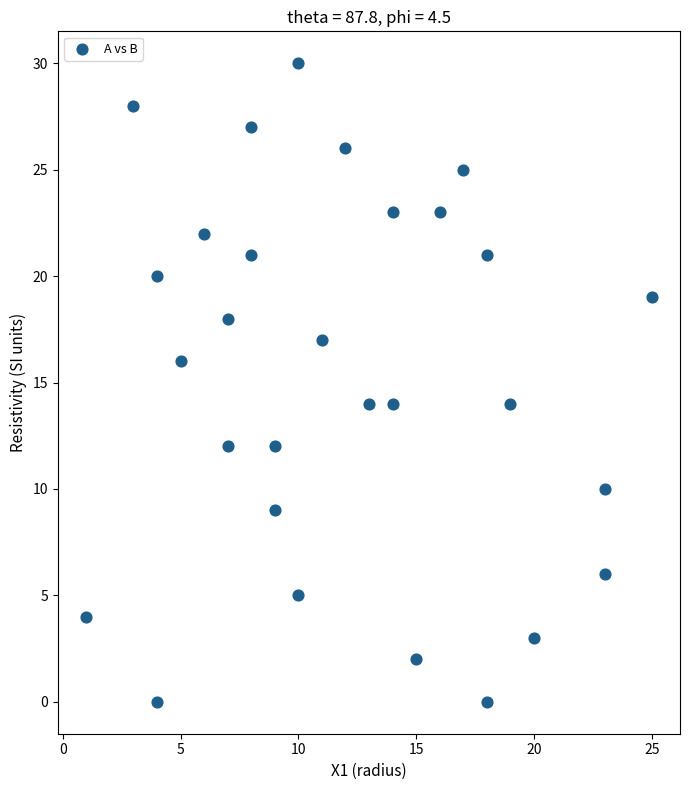

What is the range of X values (max minus min)?

24